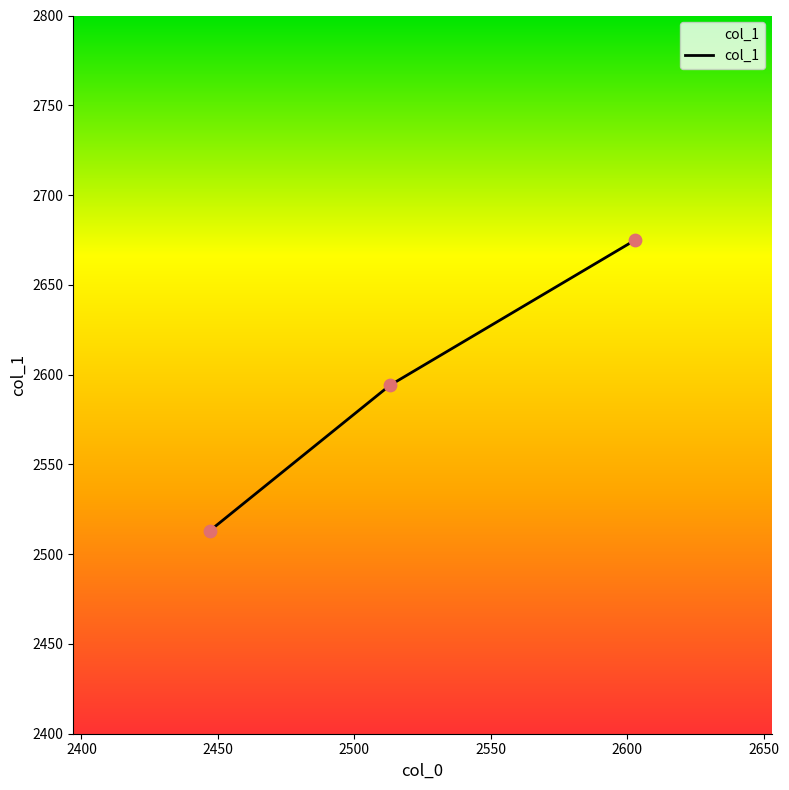

What is the greatest value displayed?

2675